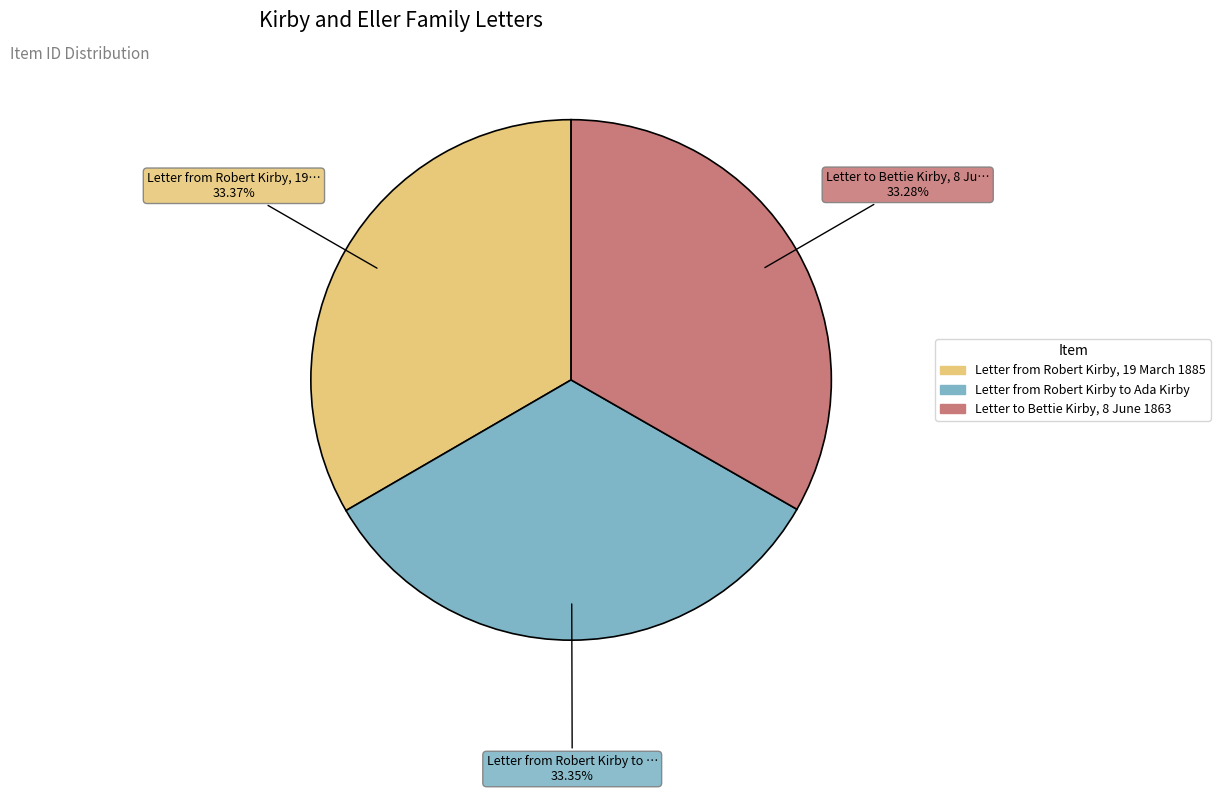

How many segments does this pie chart have?

3